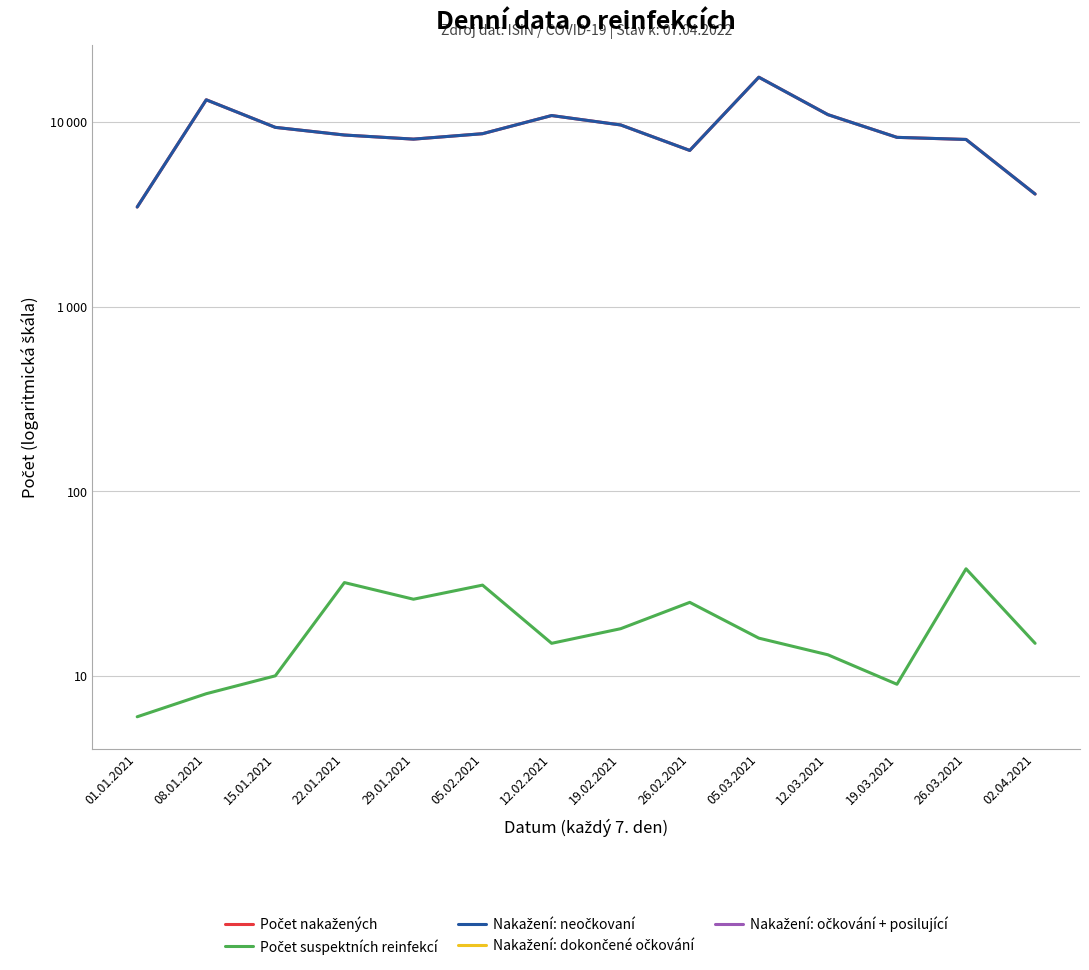

How many values in the Nakažení: neočkovaní series exceed 8643?

6